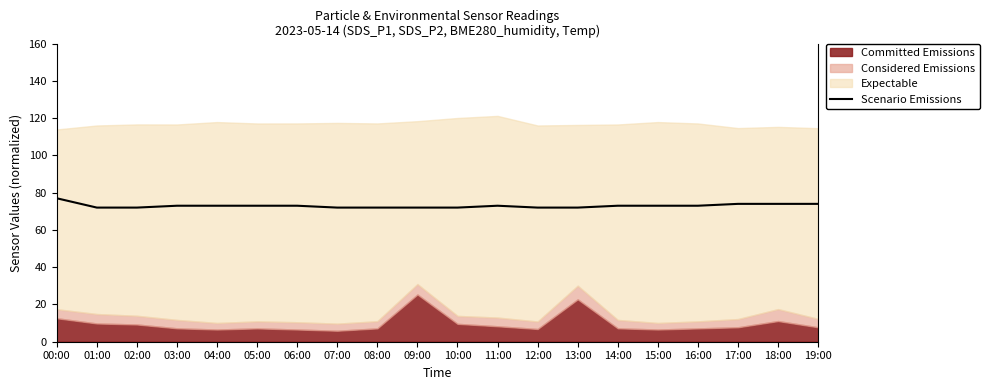

What is the lowest value of the Scenario Emissions series?

72